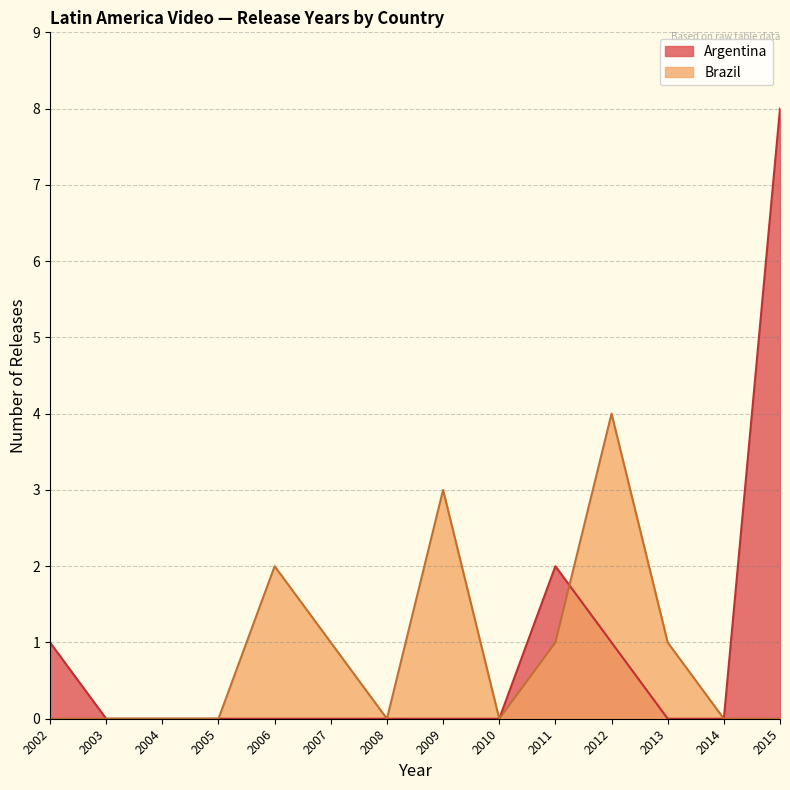

What is the sum of the Argentina values at 2002 and 2012?

2